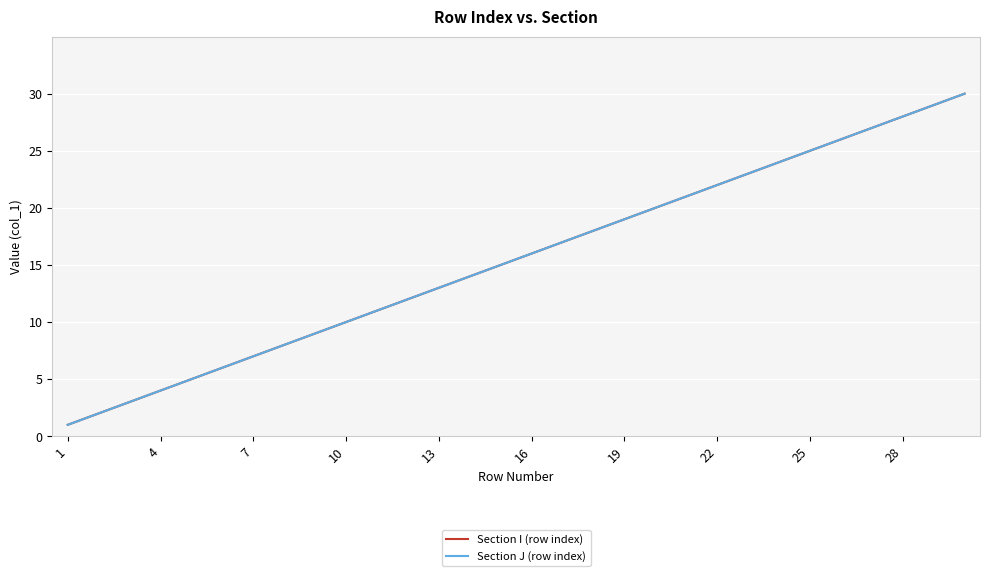

Does the chart have visible grid lines?

Yes